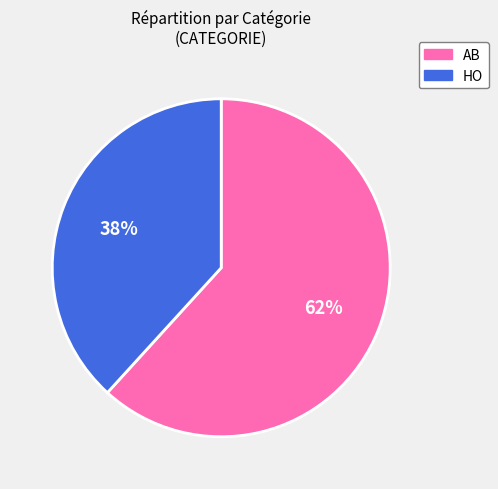

To the nearest percent, what is the combined percentage of AB and HO?

100%